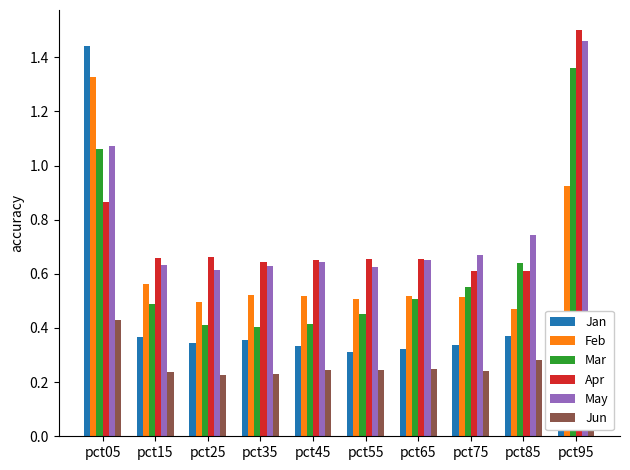

Which series has the largest range (max minus min)?

Jan